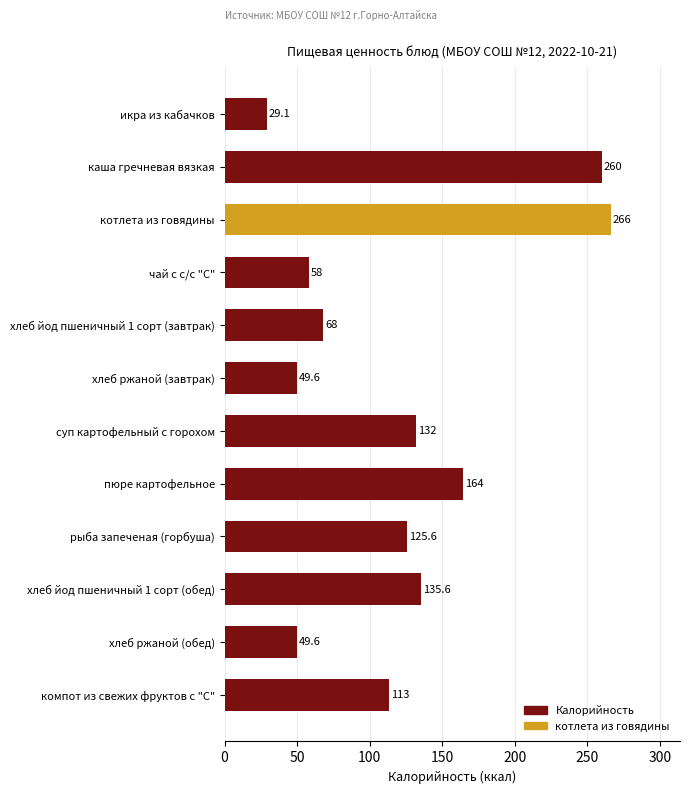

How many values exceed 125?

6